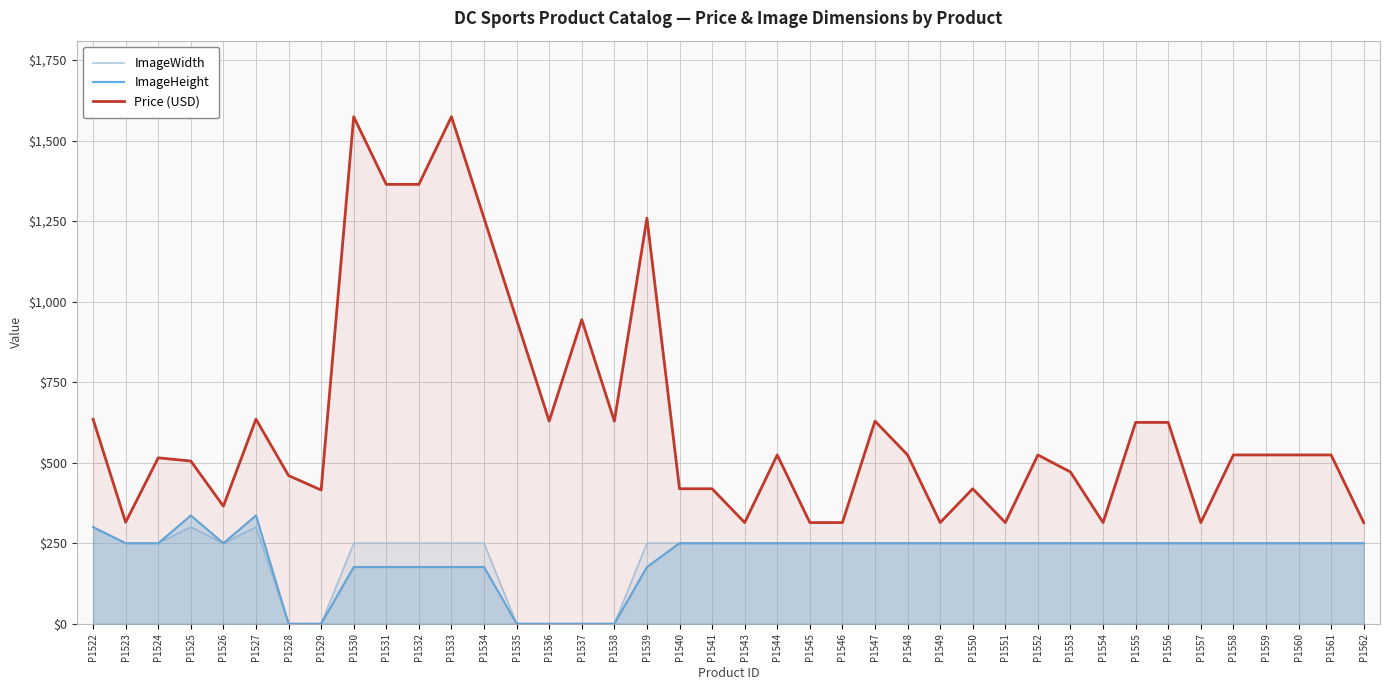

What is the difference between the maximum and second lowest values in the ImageHeight series?

336